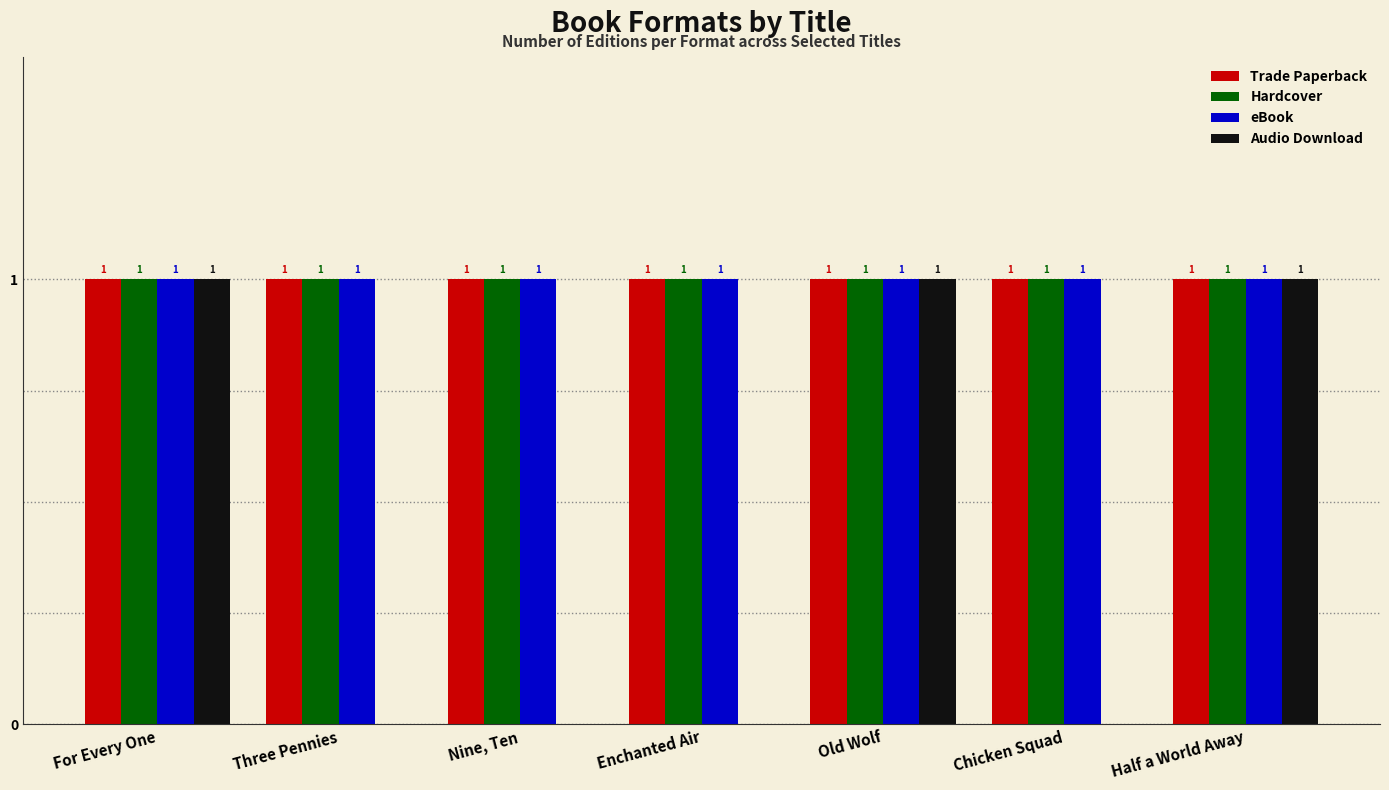

Between For Every One and Chicken Squad, which series saw the biggest shift?

Audio Download